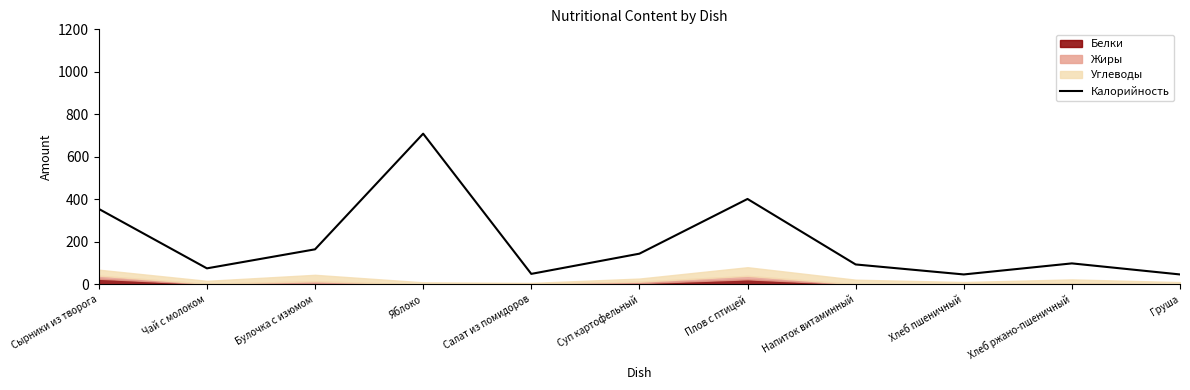

At which category does the chart reach its peak across all series?

Яблоко